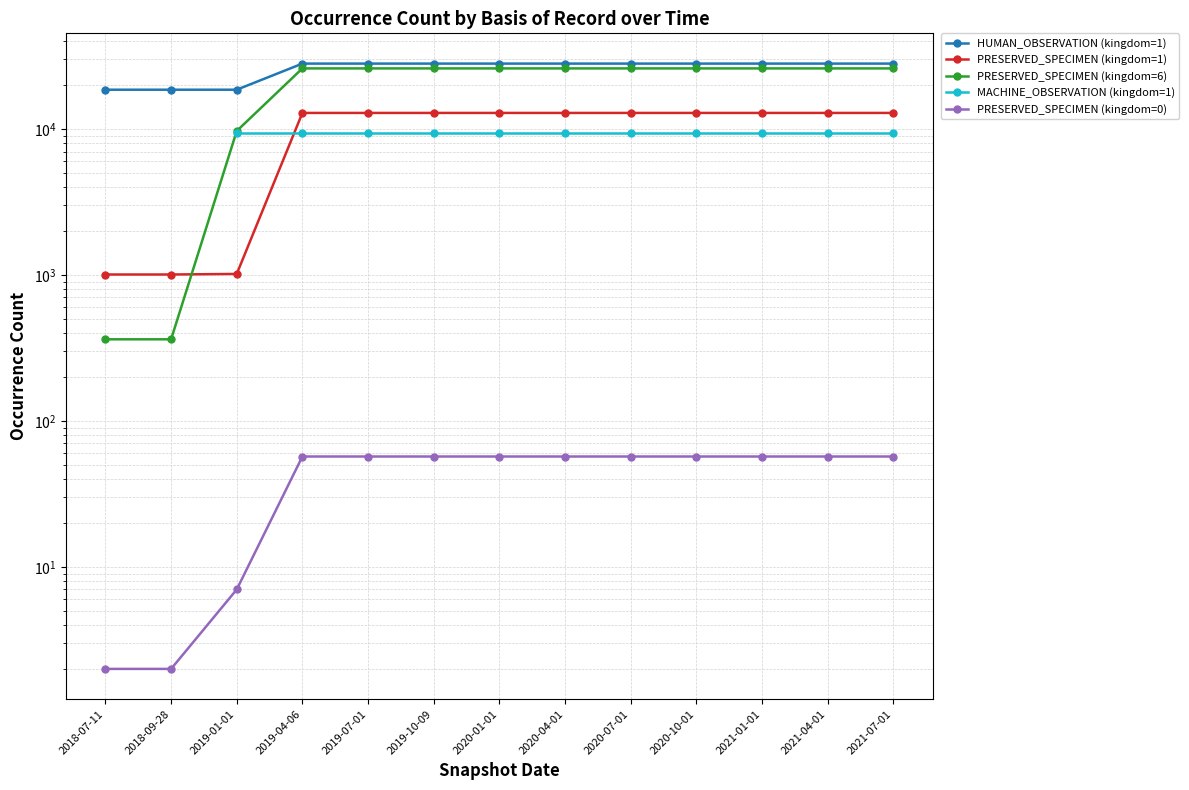

True or false: PRESERVED_SPECIMEN (kingdom=6) has a value of 15002.1 at 2021-07-01.

False